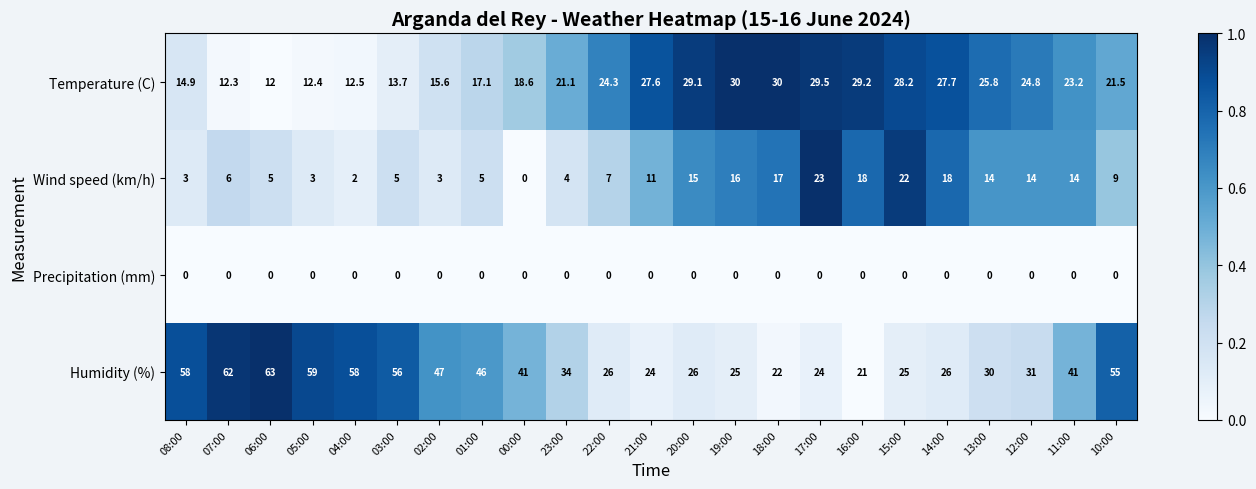

At which category does the chart reach its peak across all series?

06:00